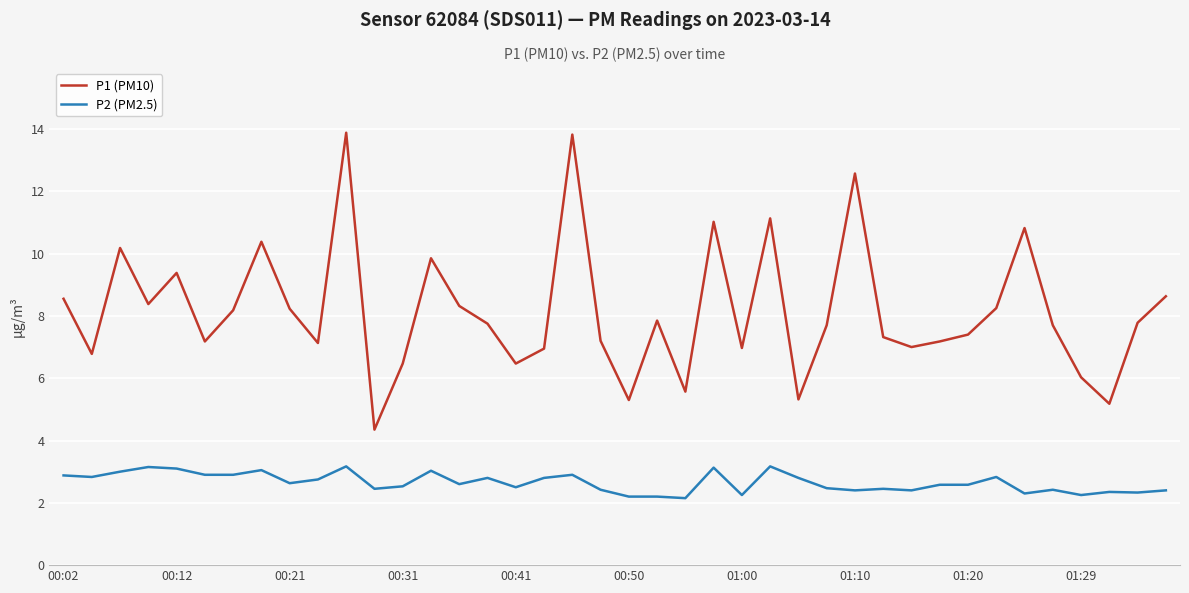

What is the highest value of the P1 (PM10) series?

13.9